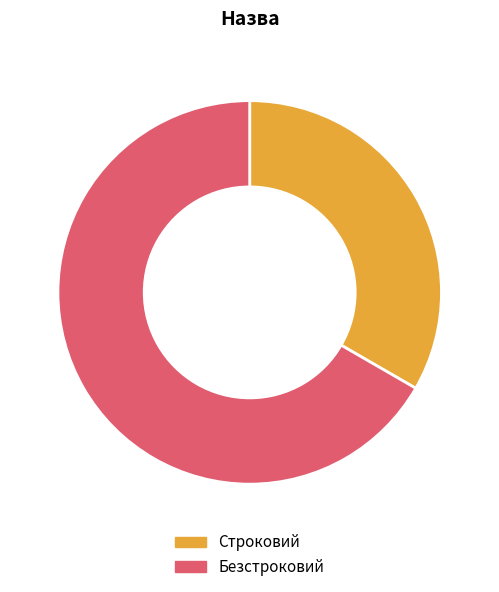

Rank the categories by value from lowest to highest.

Строковий, Безстроковий